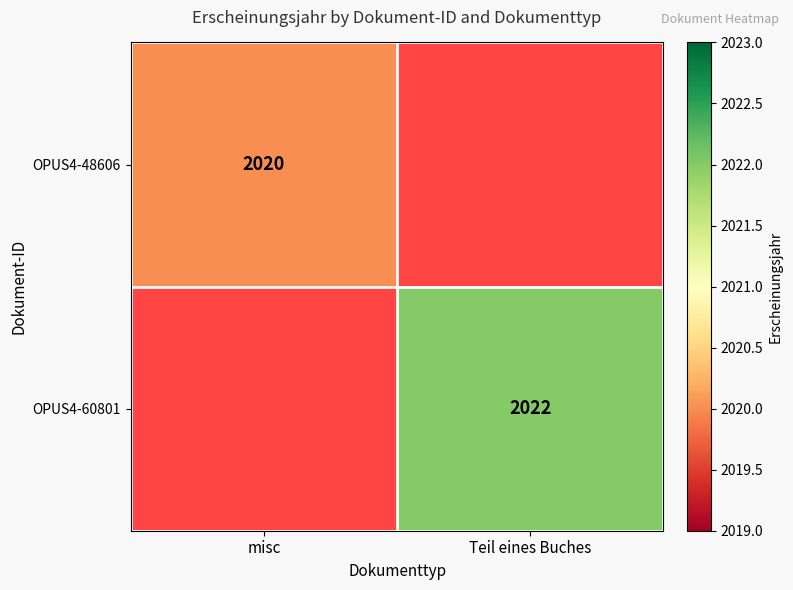

The OPUS4-48606 series shows 1243 at misc. True or false?

False